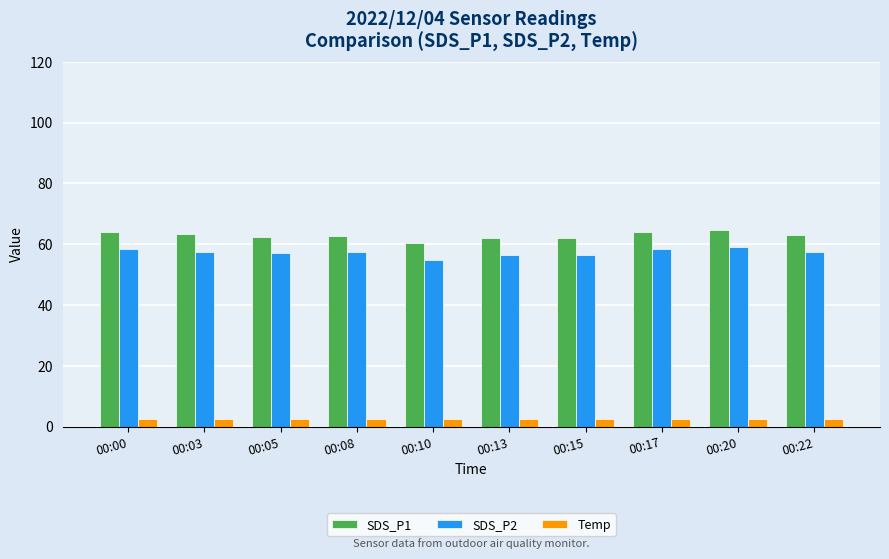

List the series in order of their peak value, lowest first.

Temp, SDS_P2, SDS_P1